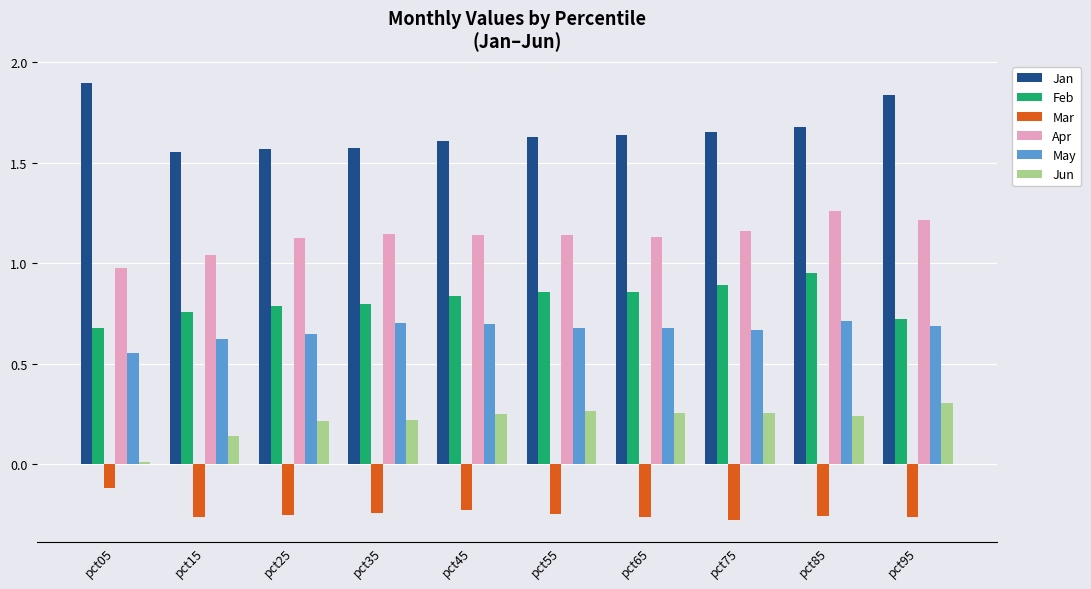

How many bars are there in each group?

6